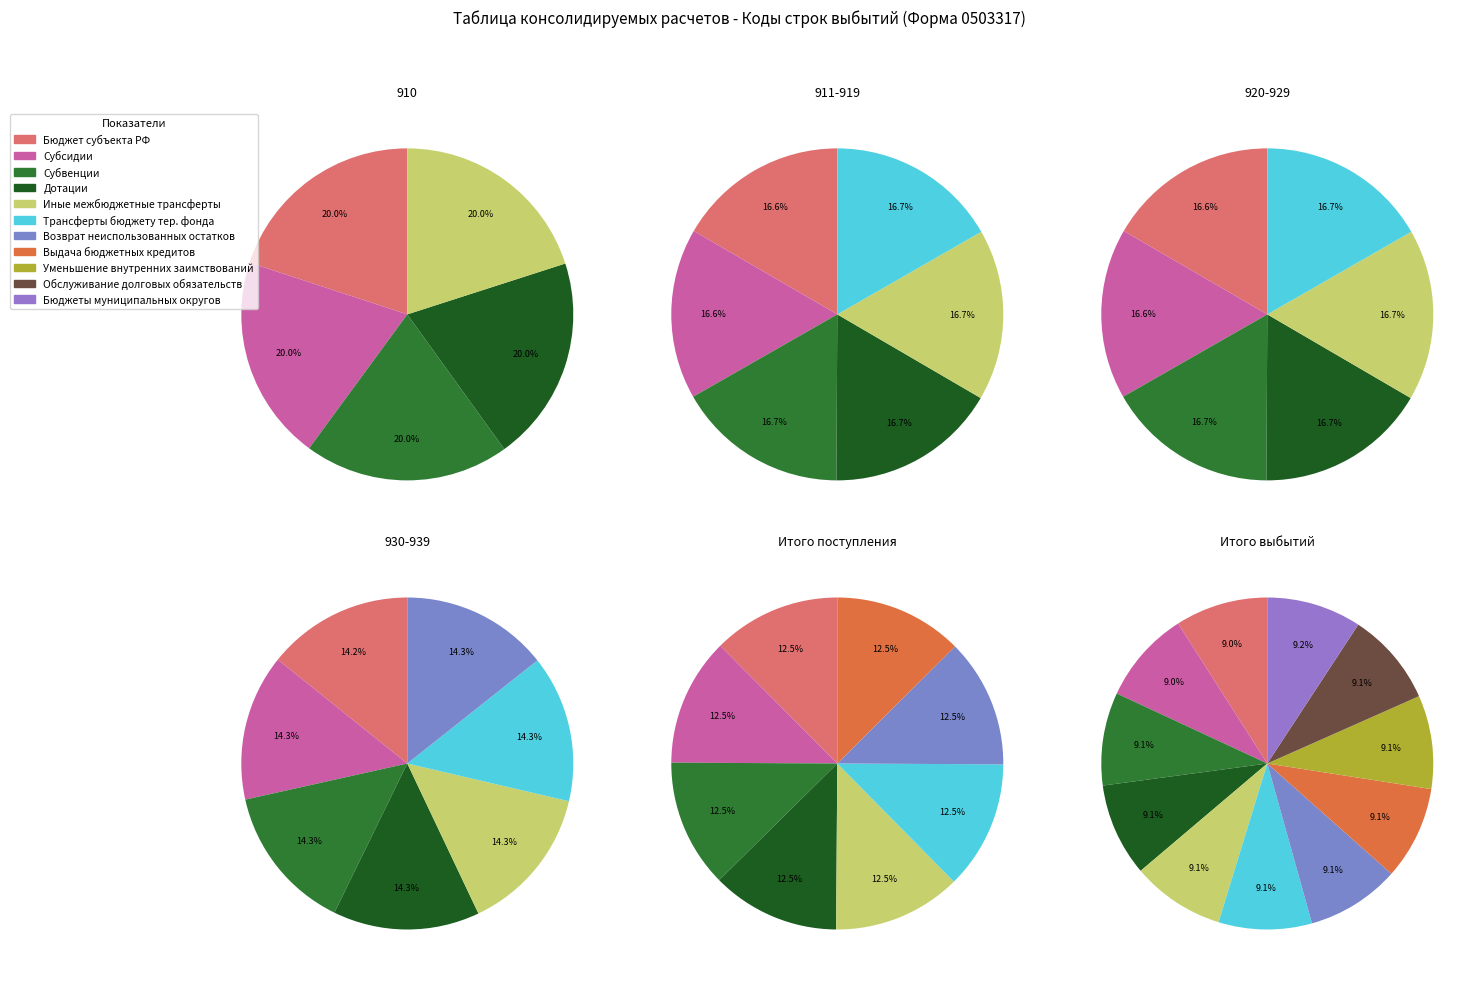

Does Бюджет субъекта Российской Федерации account for over 50% of the chart?

No